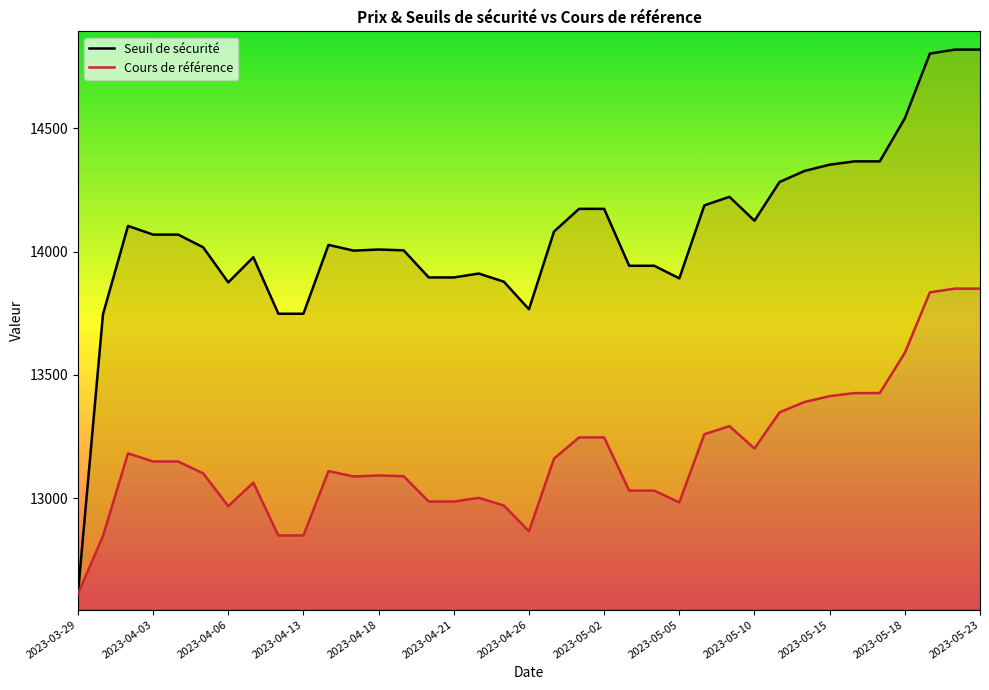

Reading left to right, what are all the values shown in this chart?

Seuil de sécurité: 12610.6	13745.3	14104.0	14068.7	14068.7	14017.1	13874.9	13977.0	13747.7	13747.7	14027.0	14003.9	14008.2	14004.9	13895.0	13895.0	13910.8	13877.6	13765.8	14081.2	14173.2	14173.2	13942.3	13942.3	13891.3	14187.3	14222.1	14125.2	14282.2	14327.1	14352.5	14365.8	14365.8	14540.5	14803.0	14819.2	14819.2
Cours de référence: 12610.6	12846.0	13181.4	13148.4	13148.4	13100.1	12967.2	13062.6	12848.3	12848.3	13109.4	13087.7	13091.8	13088.7	12986.0	12986.0	13000.8	12969.8	12865.3	13160.0	13246.0	13246.0	13030.2	13030.2	12982.5	13259.1	13291.6	13201.1	13347.8	13389.8	13413.5	13426.0	13426.0	13589.3	13834.6	13849.7	13849.7